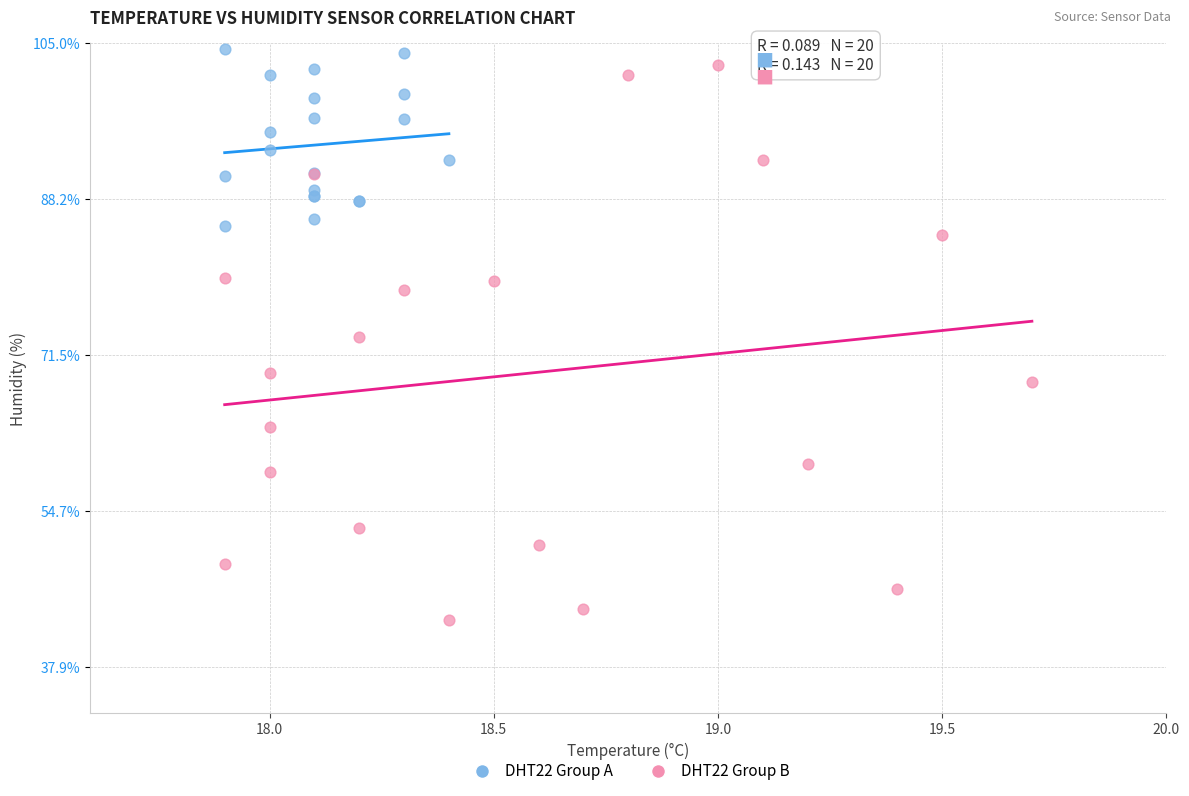

Which series has the widest spread of Y values?

DHT22 Group B